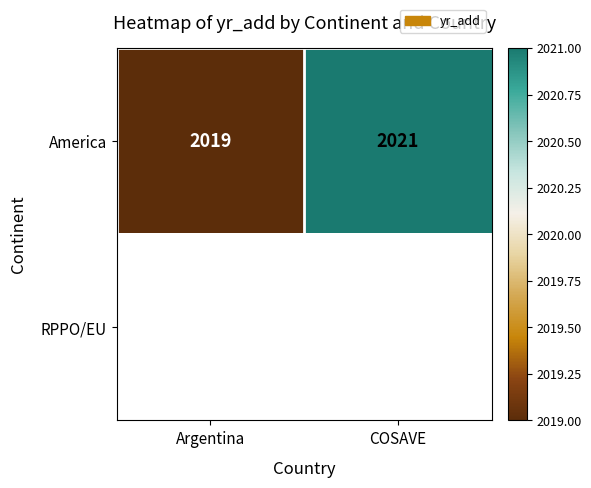

At which label is America closest to 2020?

Argentina